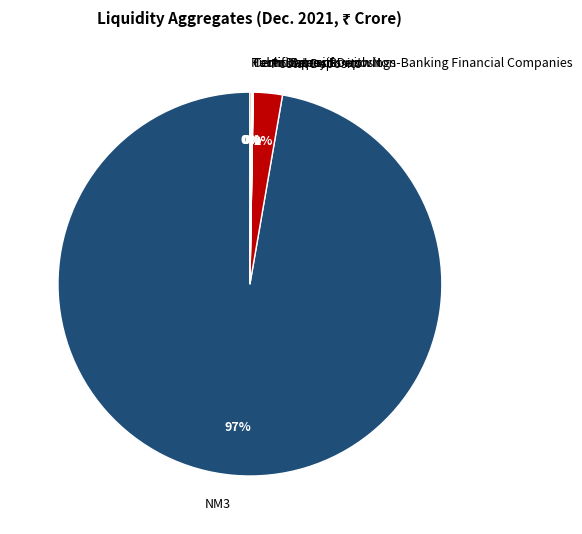

To the nearest percent, what percentage of the pie is Postal Deposits?

2%